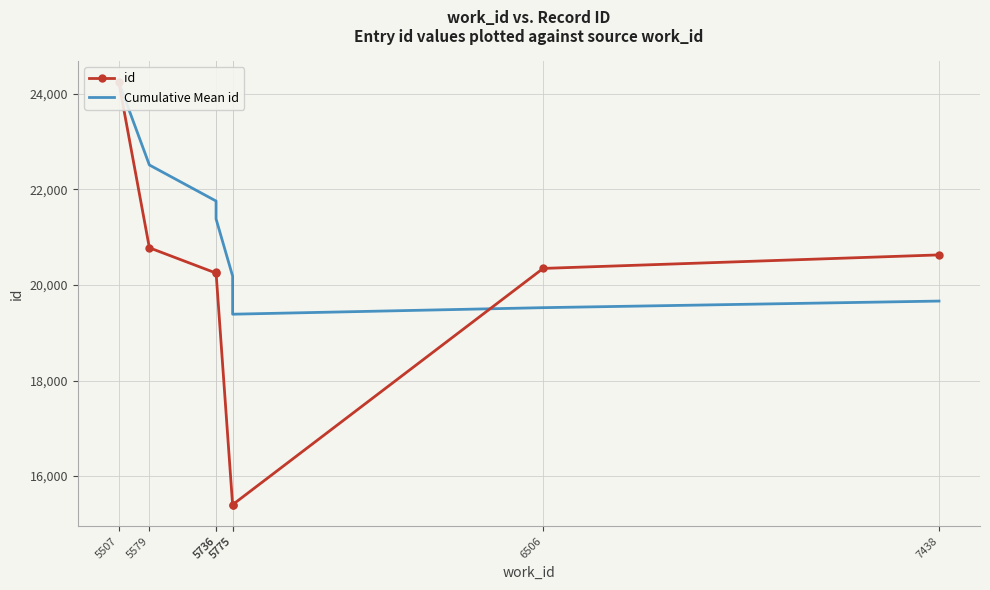

The value of Cumulative Mean id at 7438 is 19663.6. True or false?

True